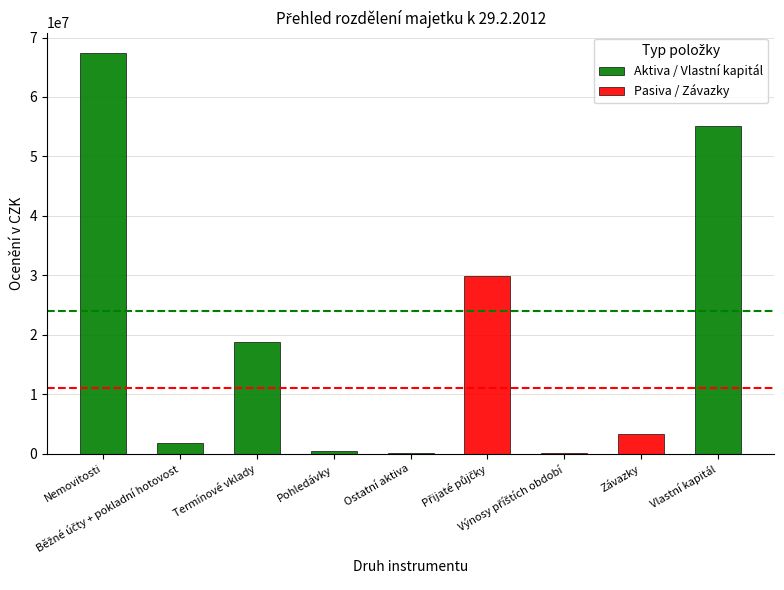

What is the total value across all series at Nemovitosti?

67447059.0